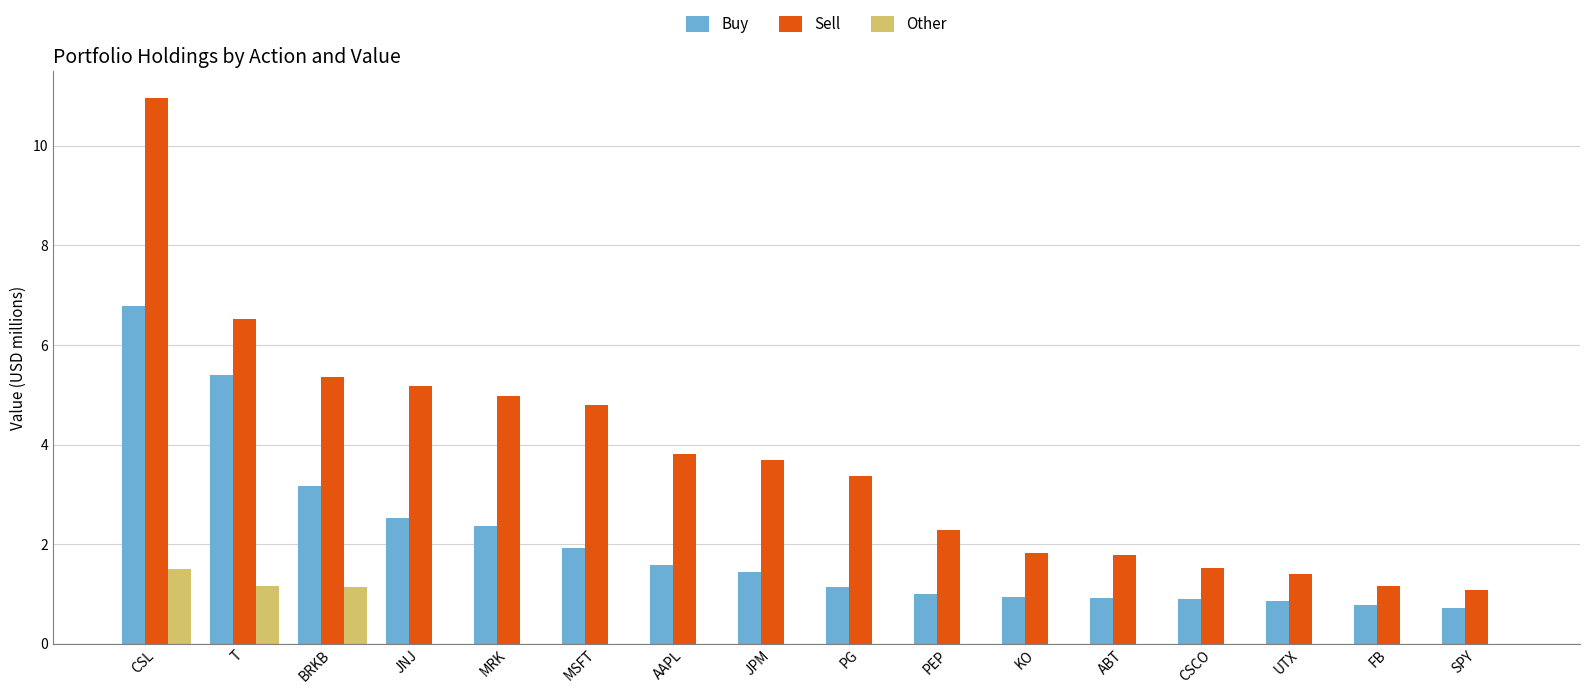

What is the sum of the Sell values at PG and BRKB?

8.7